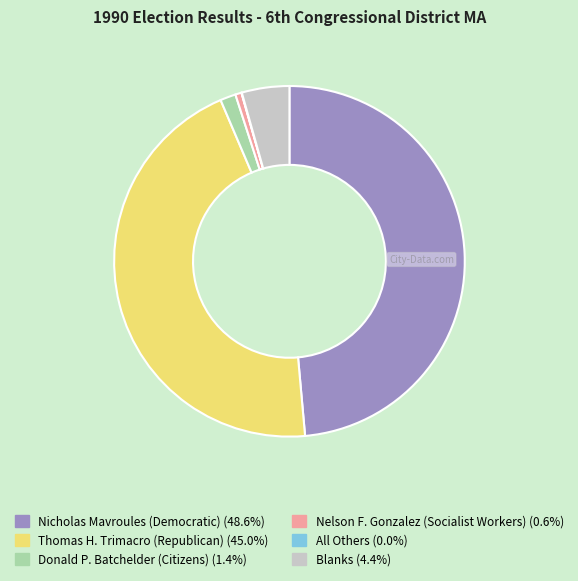

What is the largest slice in the pie chart?

Nicholas Mavroules (Democratic)